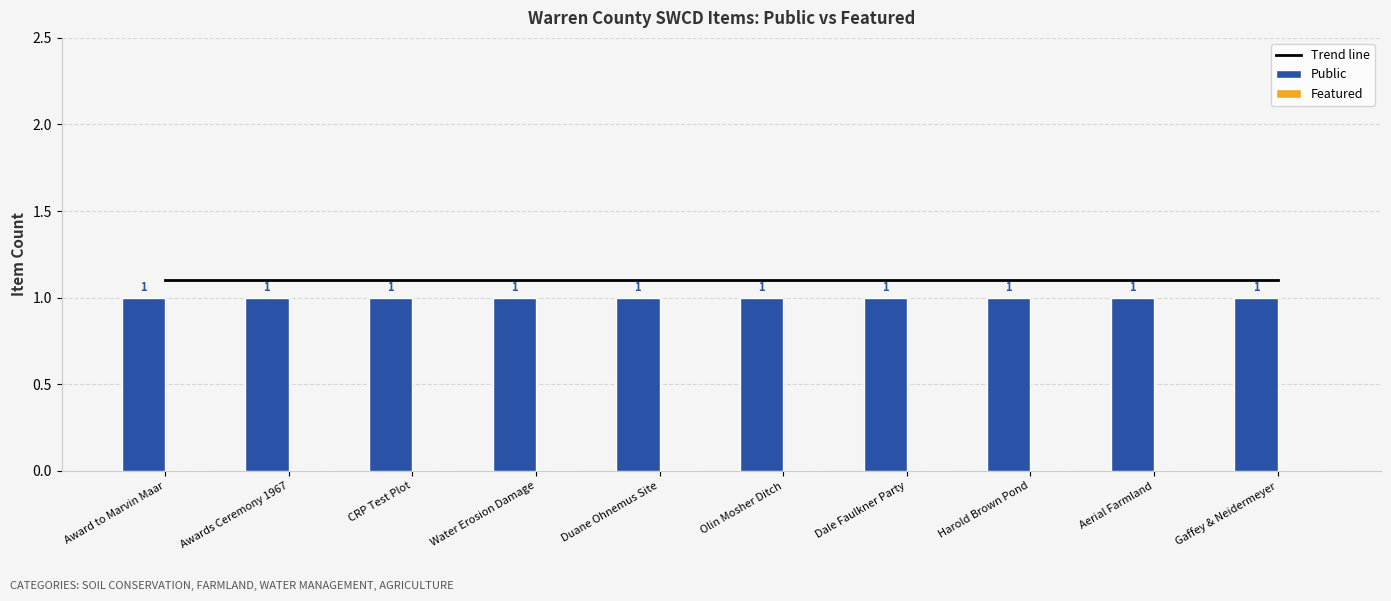

Which series has the largest range (max minus min)?

Trend line